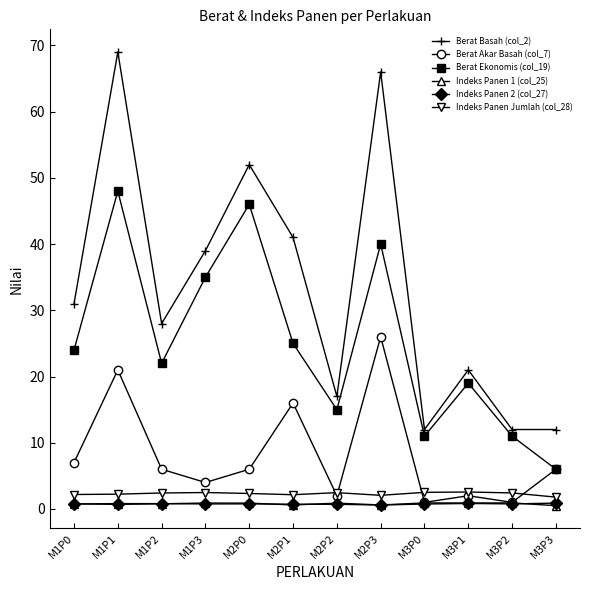

How many interior local peaks does the Berat Akar Basah (col_7) series have?

4